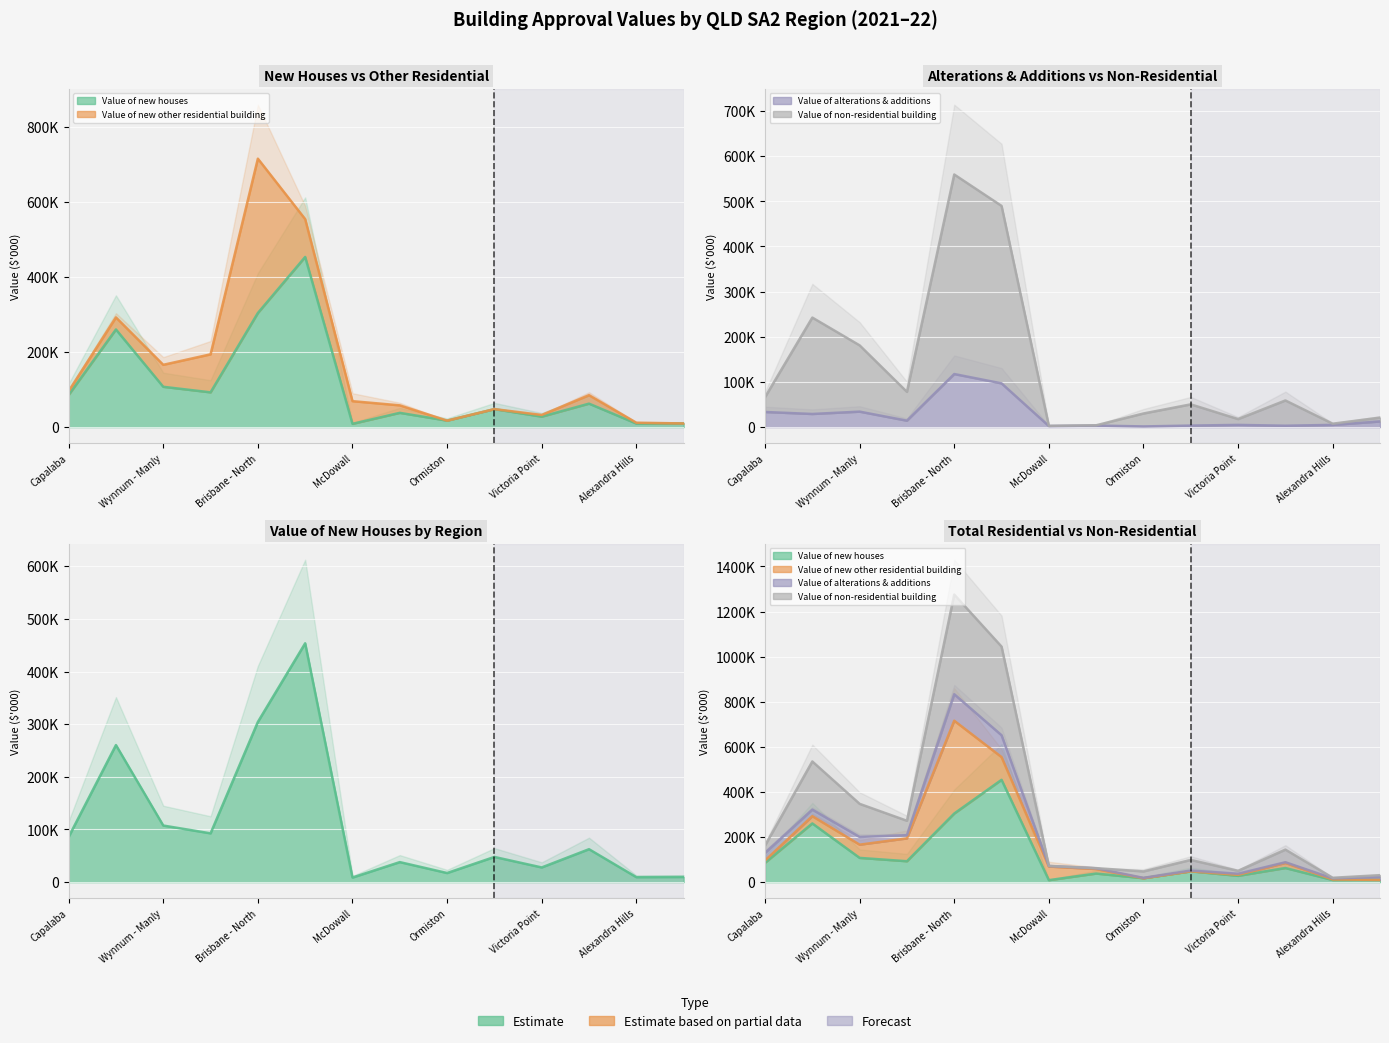

Which series has the largest total across all categories?

Value of non-residential building